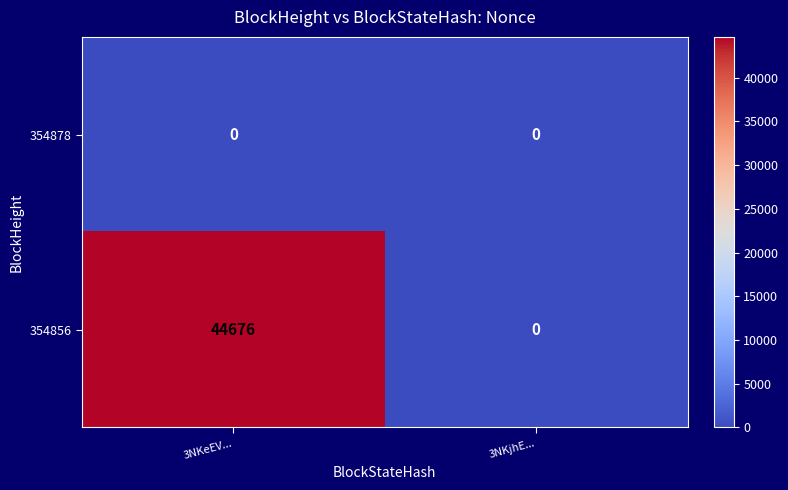

Which series has the widest spread of values?

354856